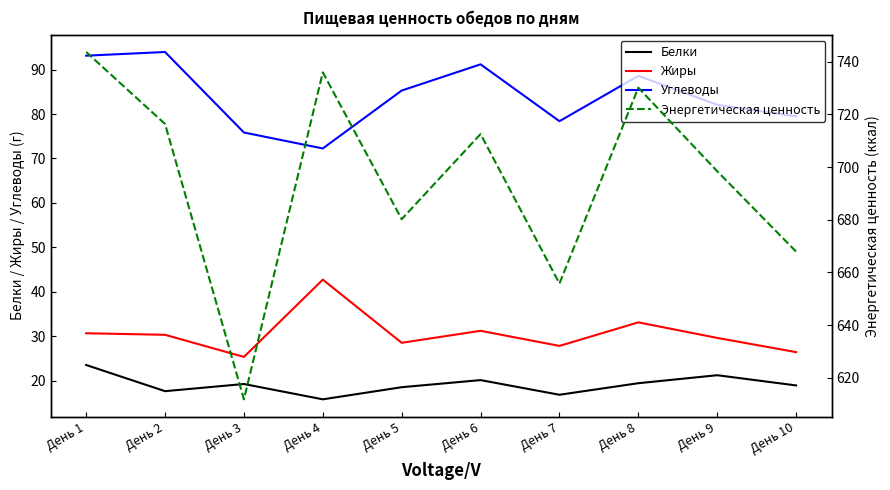

Where is the first local maximum for Жиры?

День 4